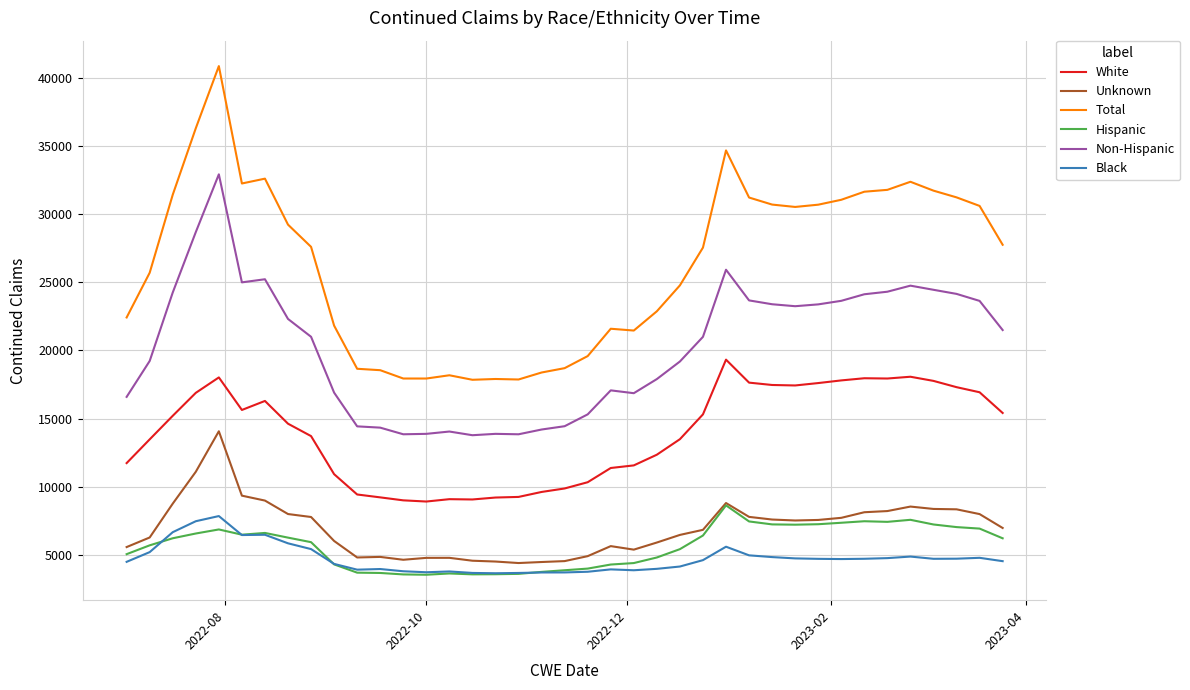

What is the maximum value shown in the chart?

40880